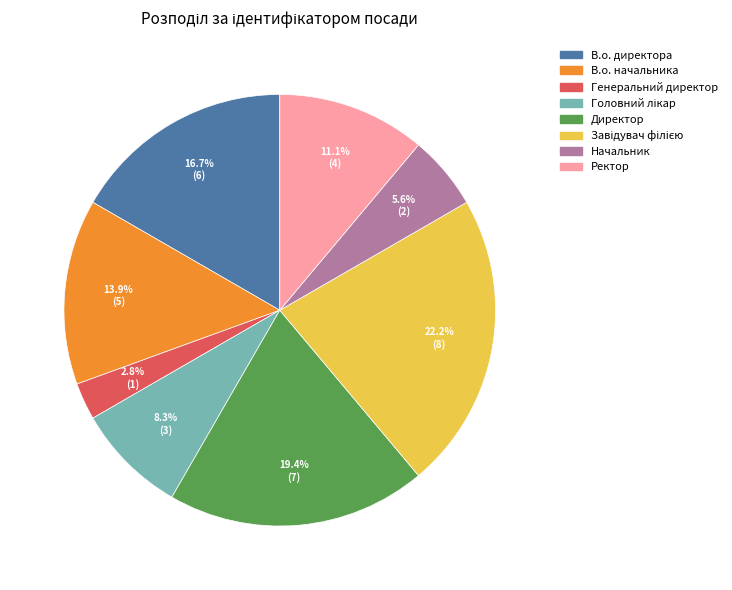

Count the number of slices in the pie.

8